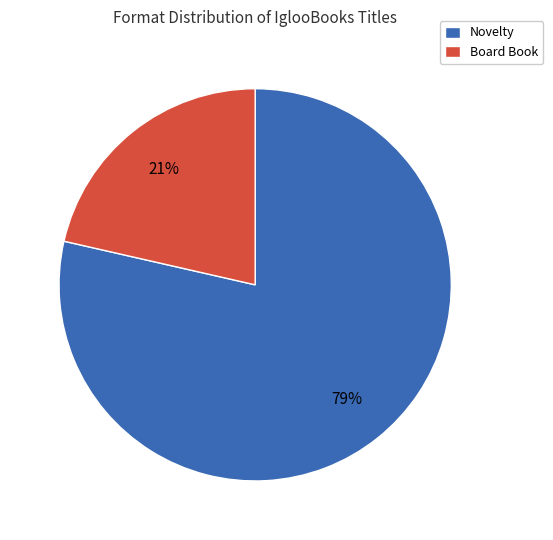

Rank the categories by value from highest to lowest.

Novelty, Board Book